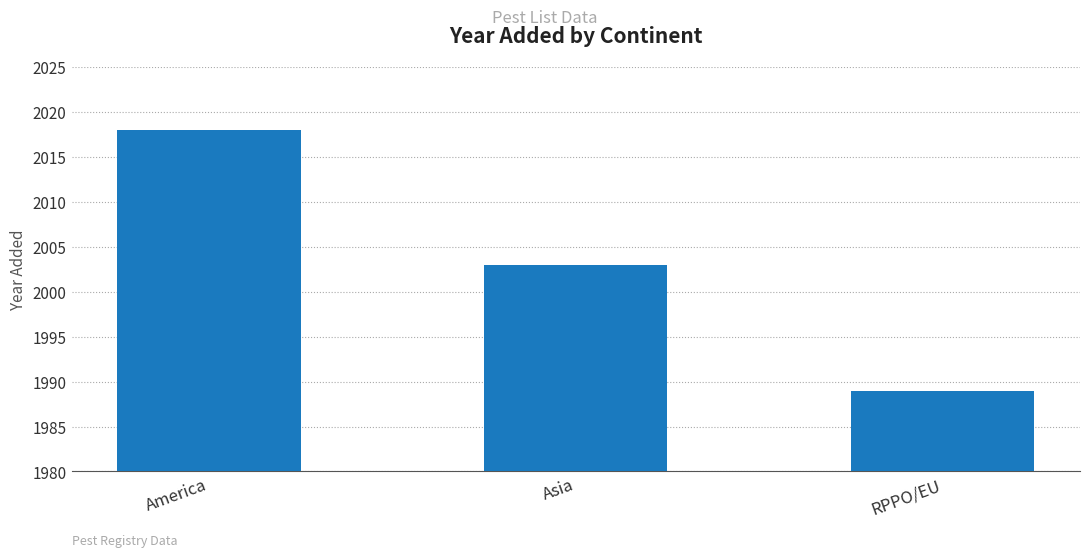

Count the number of data series in this chart.

1